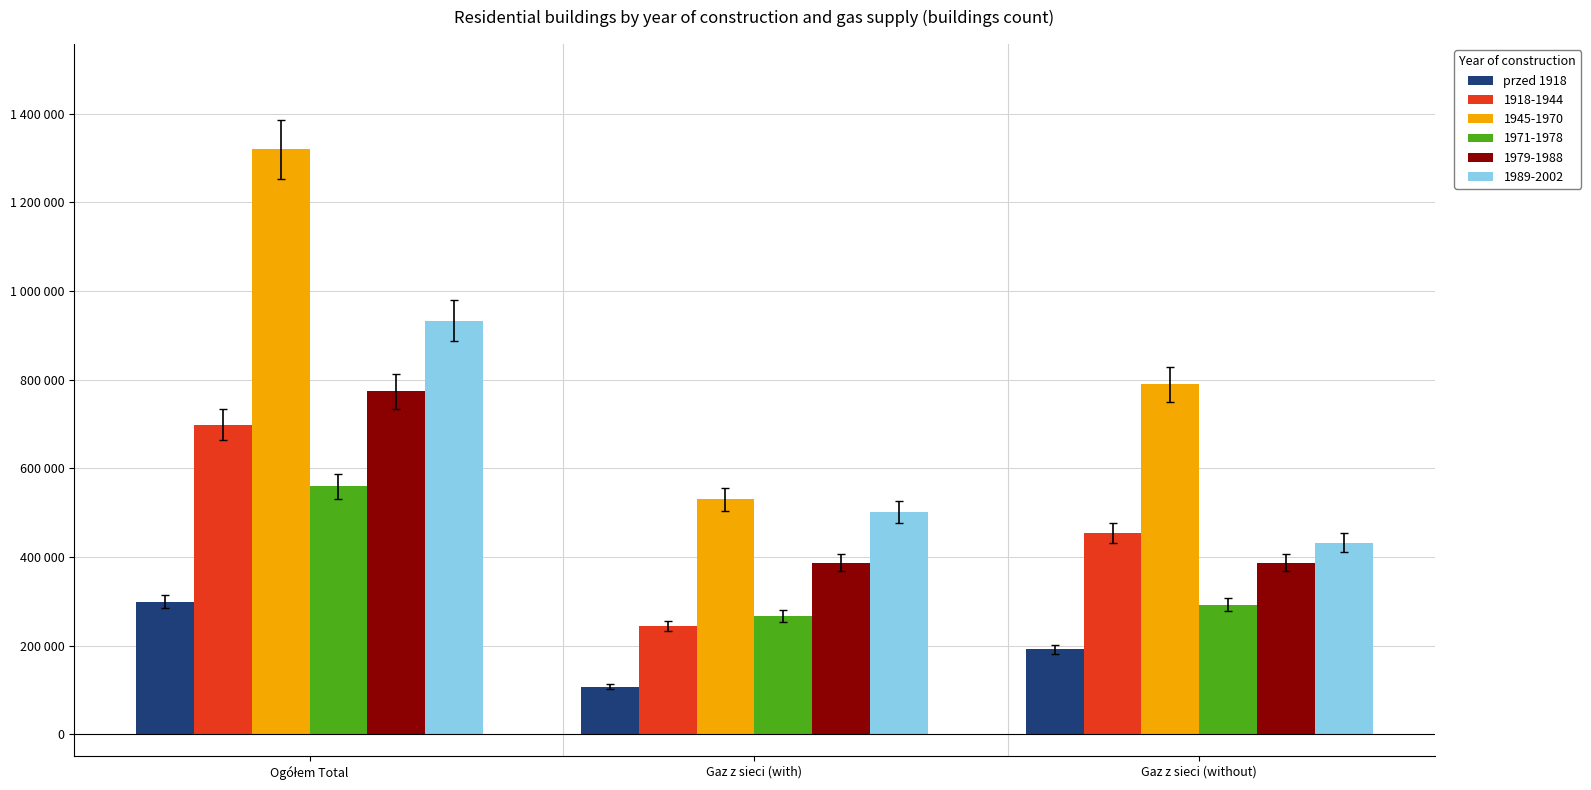

Does the chart contain stacked bars?

No